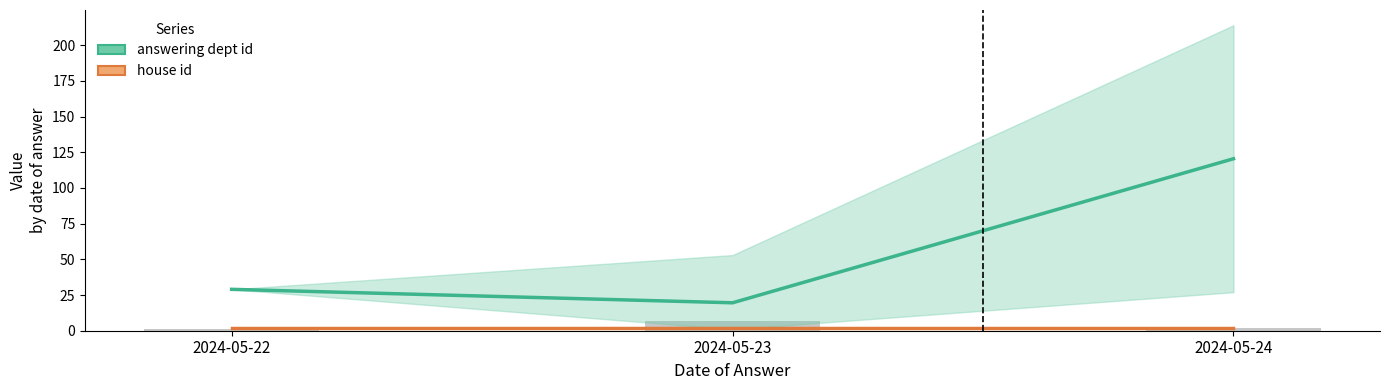

List the series in order of their overall mean, lowest first.

house id, answering dept id